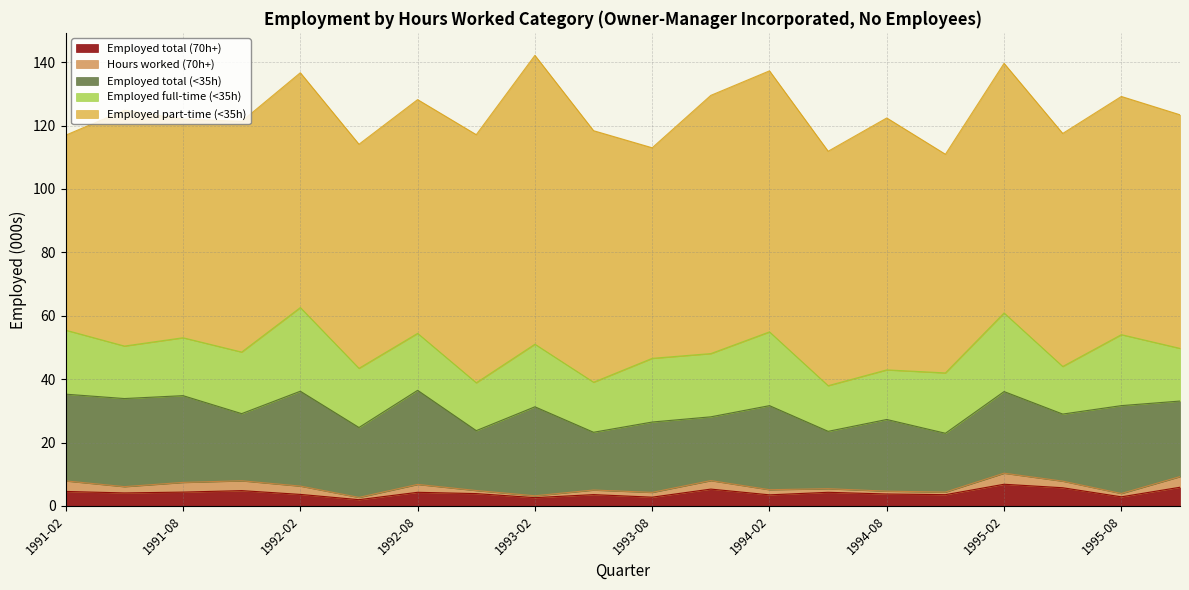

The value of Hours worked (70h+) at 1991-08 is 3.1. True or false?

True